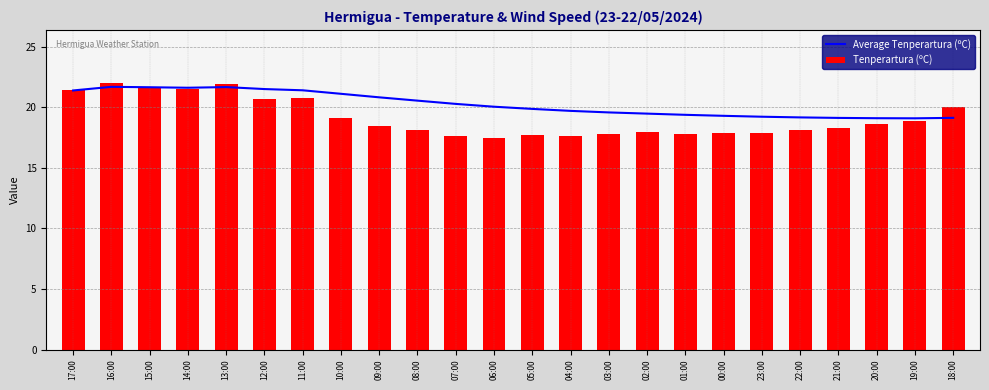

Count the number of categories in the chart.

24